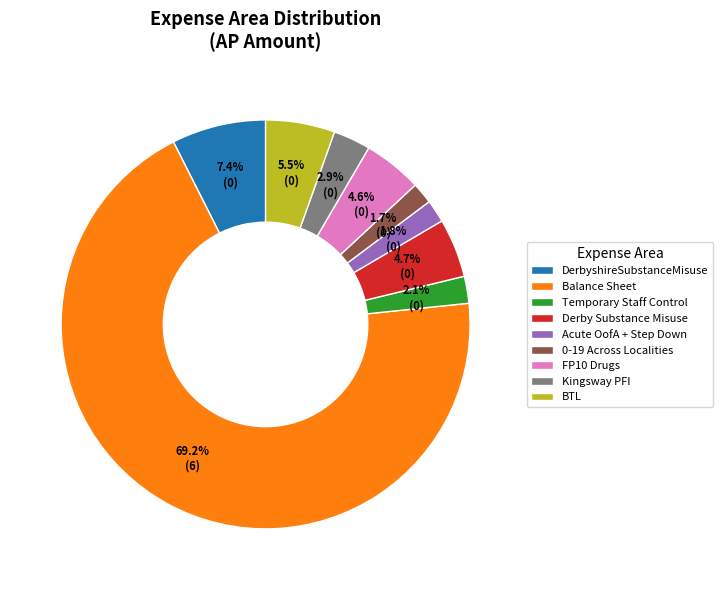

Is it true that Balance Sheet is 61% of the pie?

False